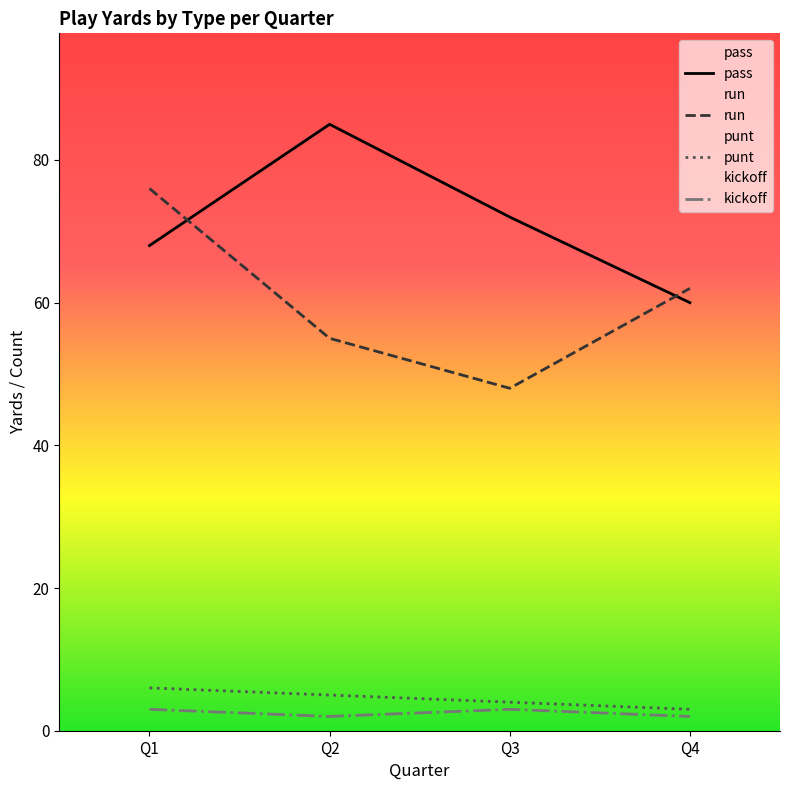

Which series has the widest spread of values?

run